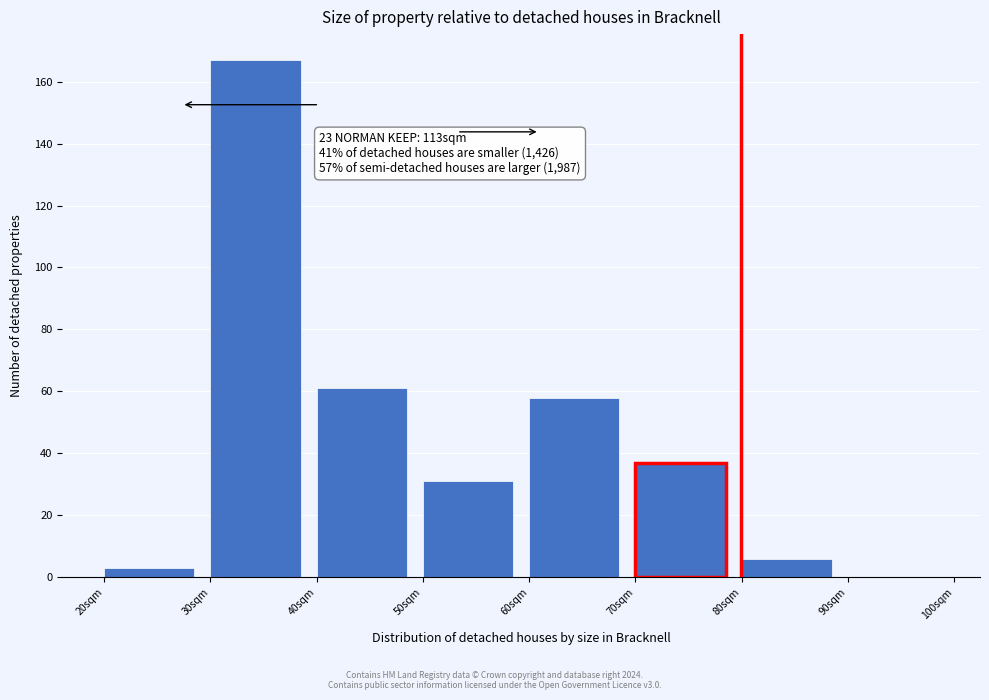

Over which range of the x-axis is the bar tallest?

30 to 40